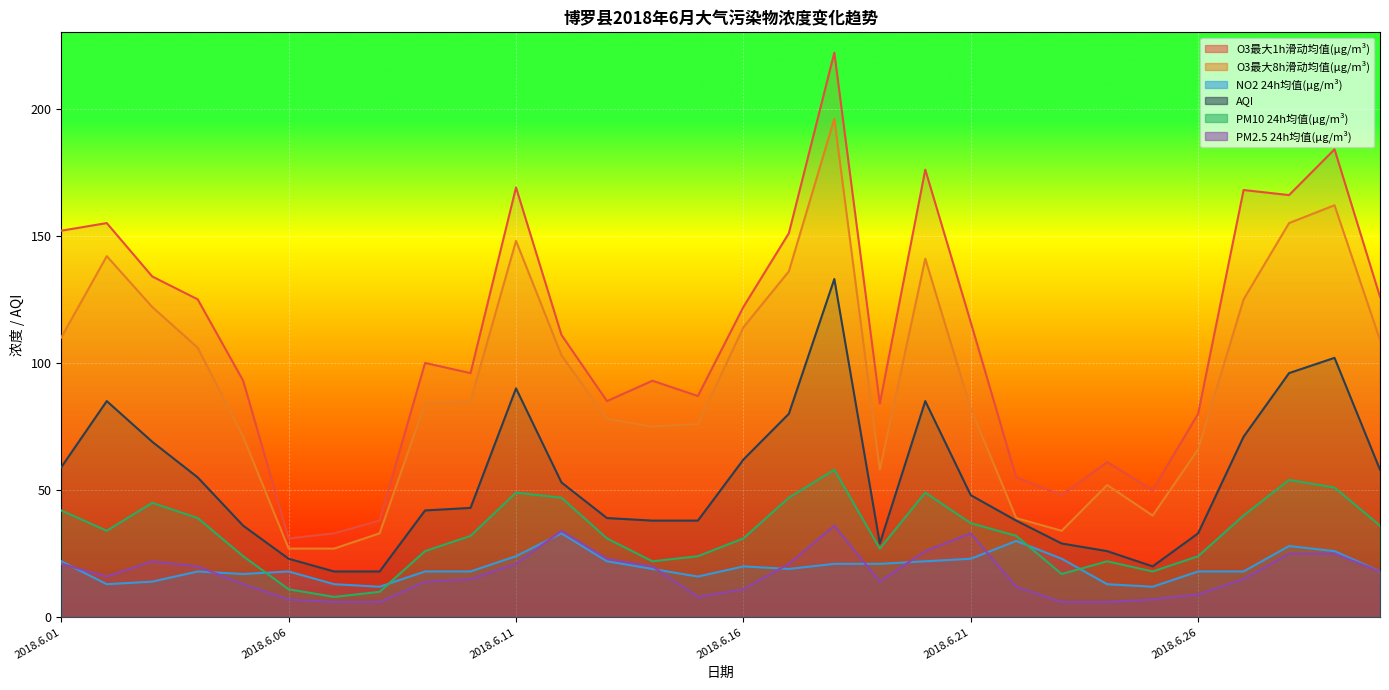

What is the difference between the AQI values at 2018.6.24 and 2018.6.26?

7